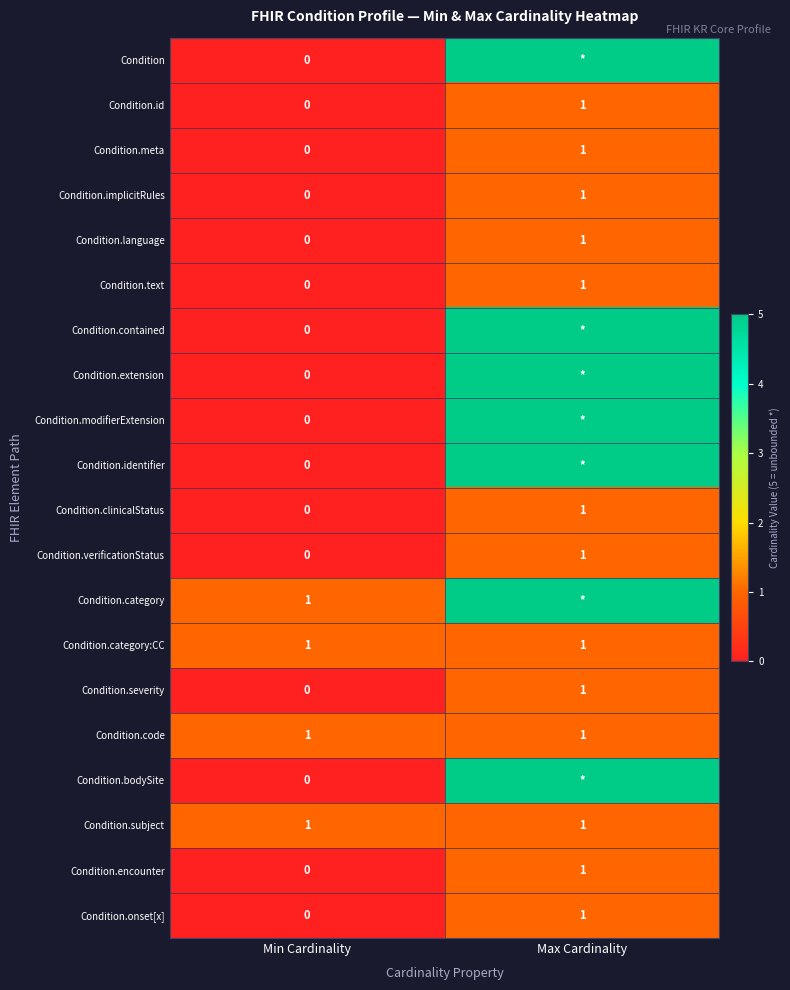

Where is Condition.language nearest to the value 0?

Min Cardinality